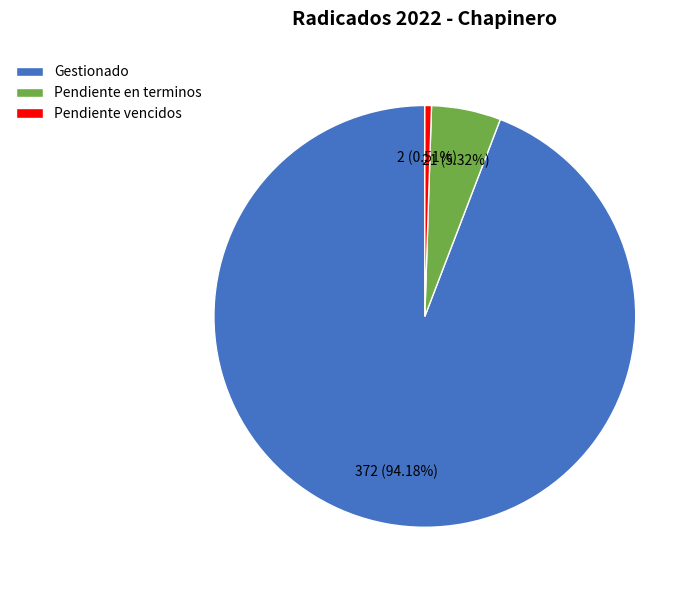

To the nearest percent, what is the combined percentage of Pendiente vencidos and Pendiente en terminos?

6%